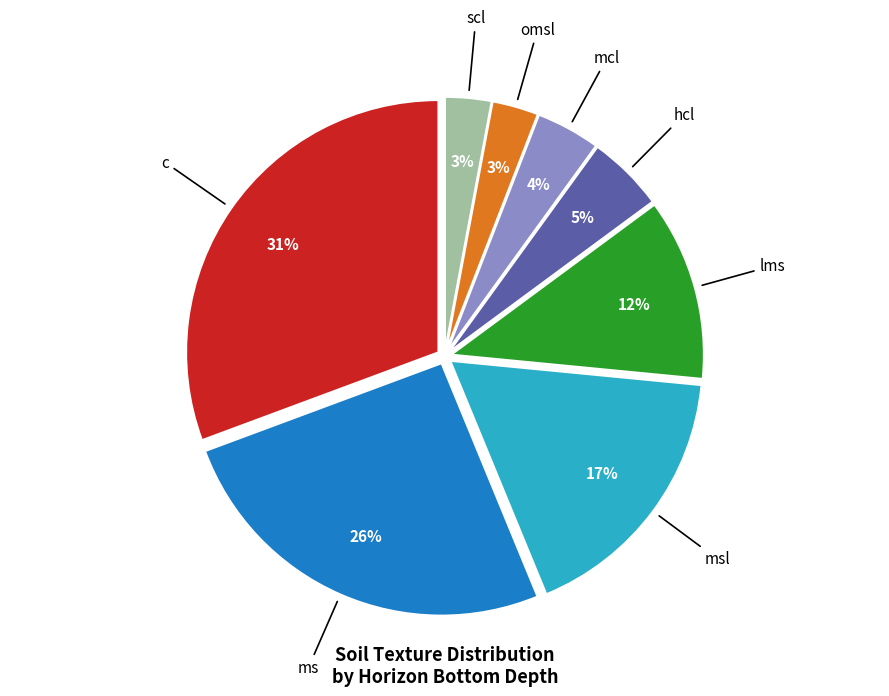

To the nearest percent, what is the average slice percentage?

12%